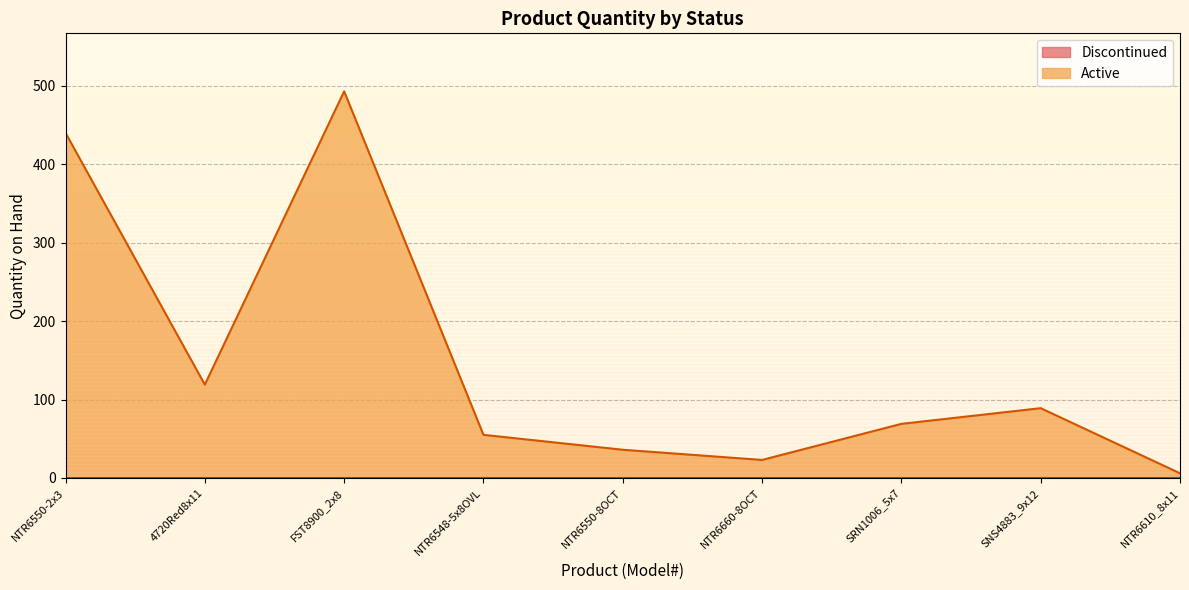

At which label does the data first exceed 69?

NTR6550-2x3